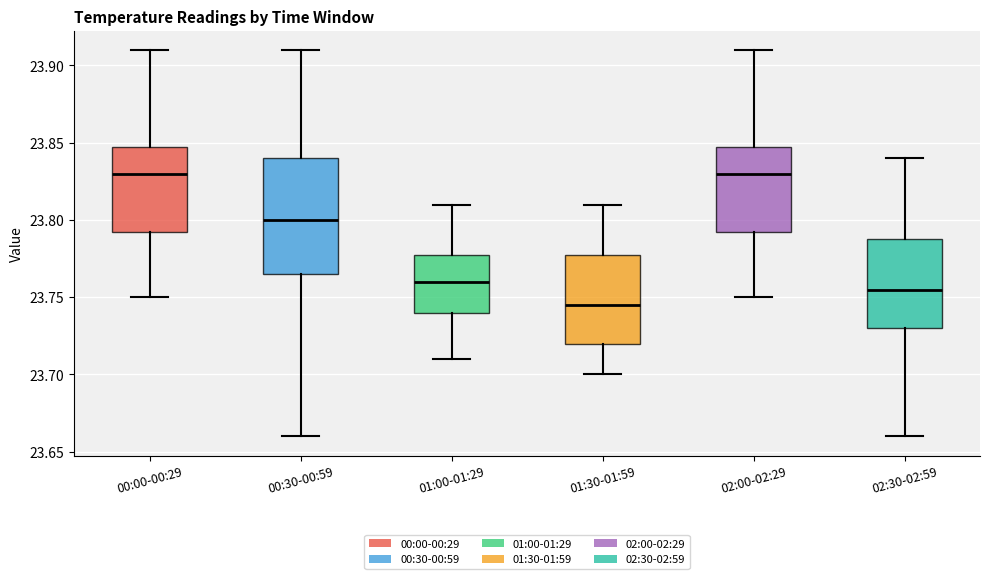

Comparing the boxes themselves (not the whiskers), which one is the tallest?

00:30-00:59